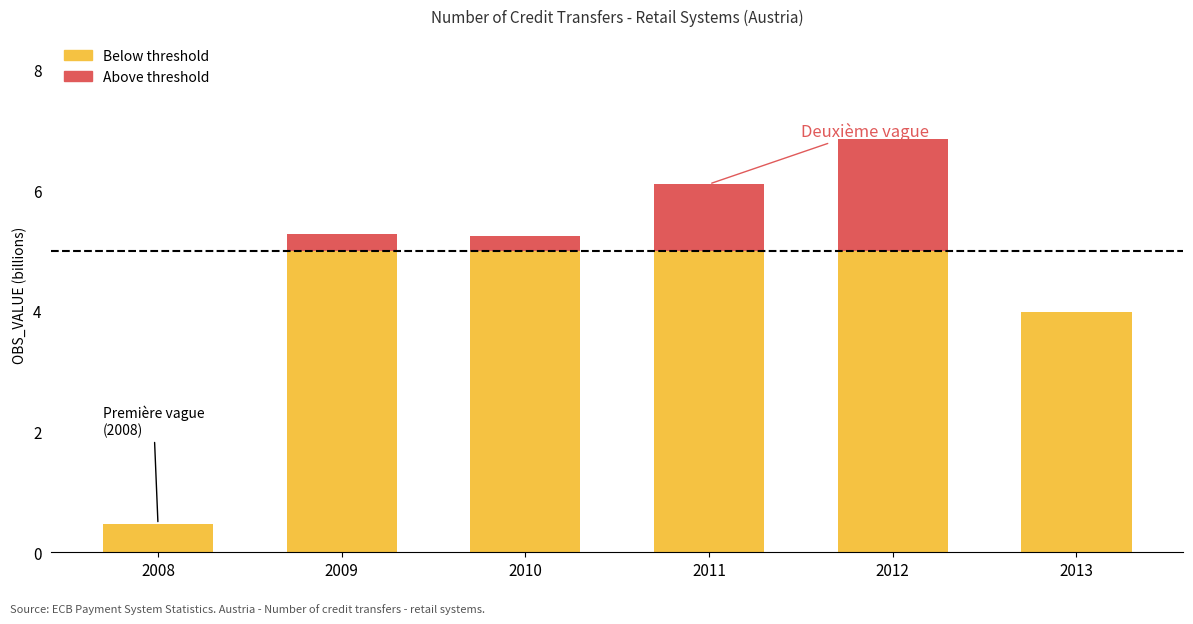

How many bars are there in total?

6